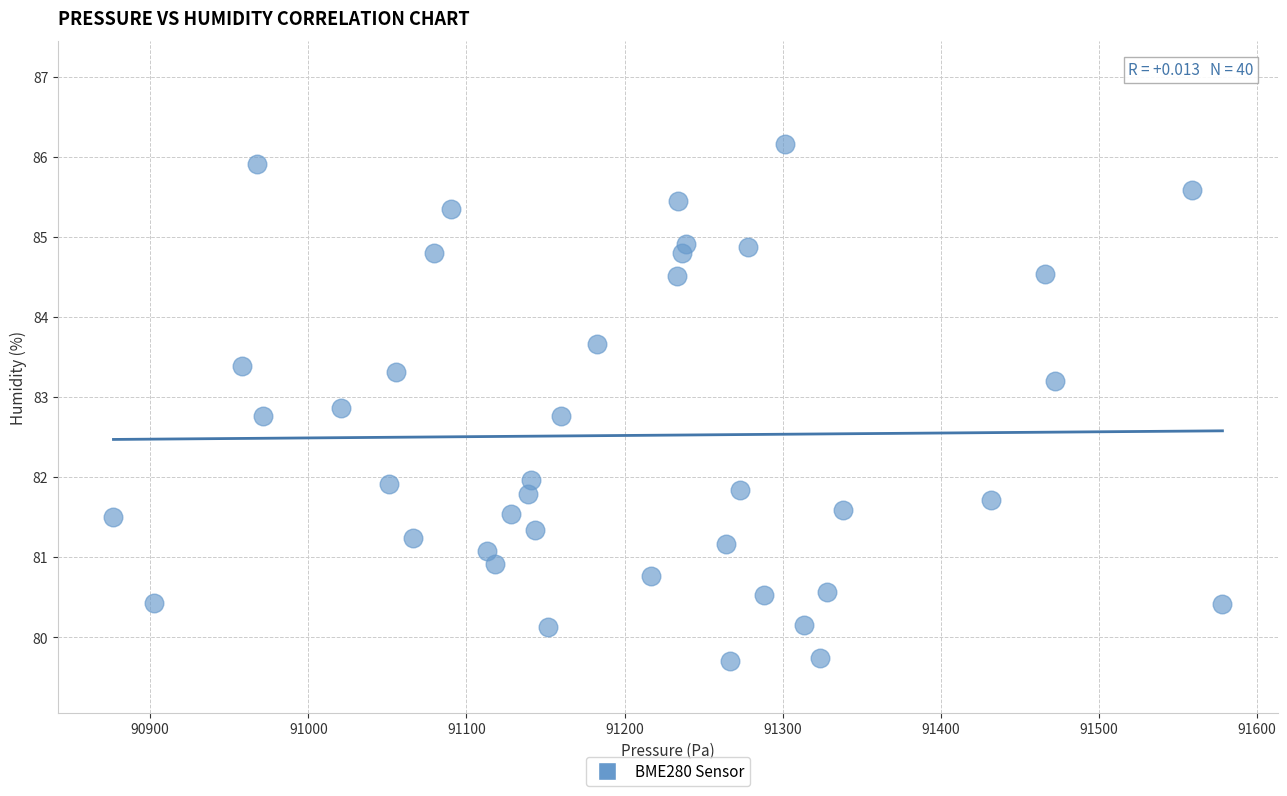

What is the range of Y values (max minus min)?

6.5